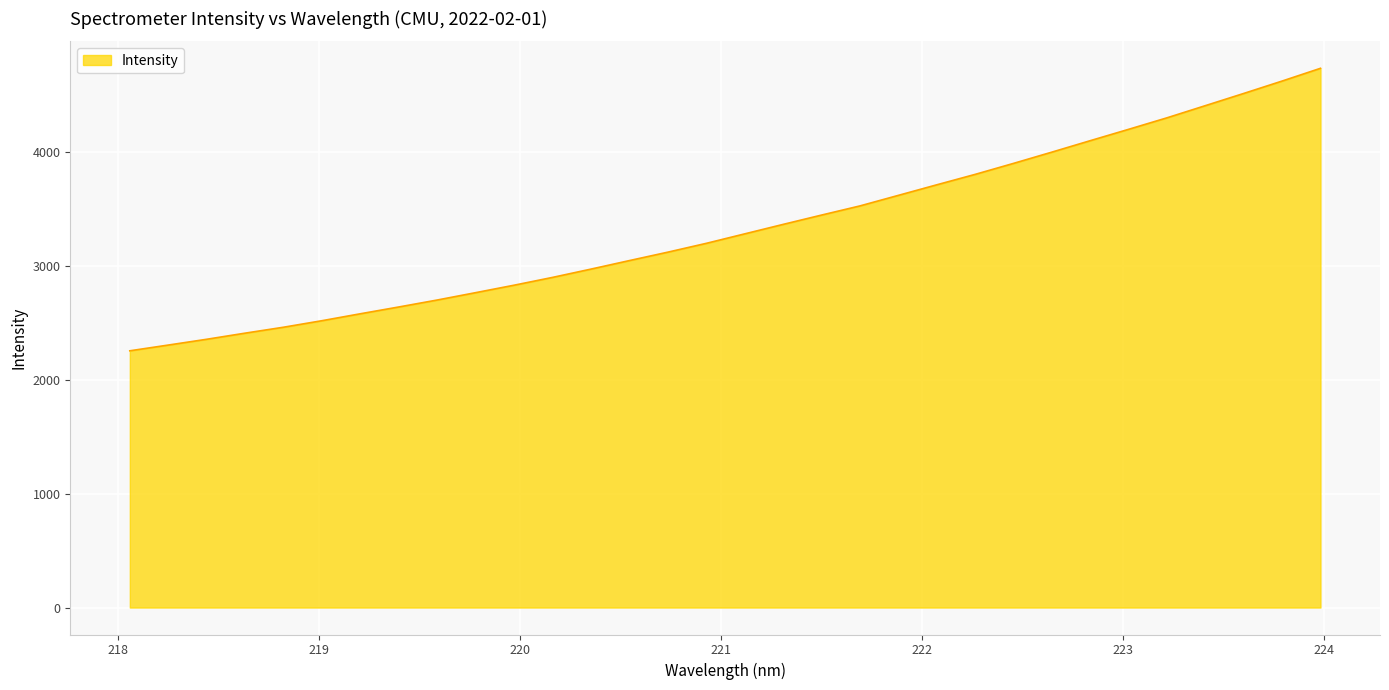

What is the minimum value shown in the chart?

2253.1